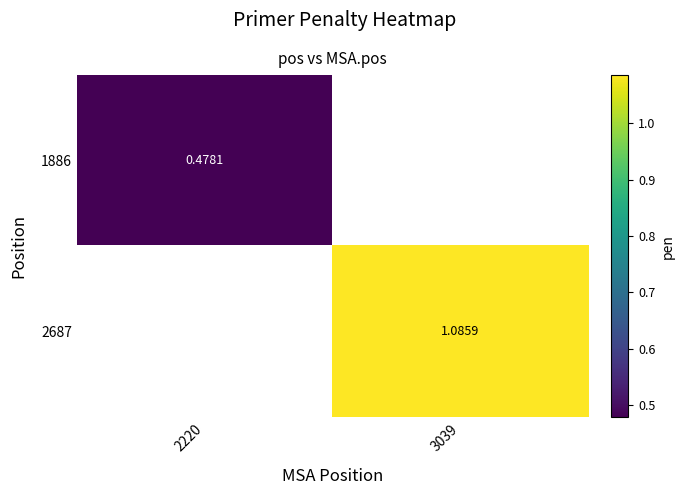

Is the value of 1886 at 2220 greater than the value of 2687 at 3039?

No